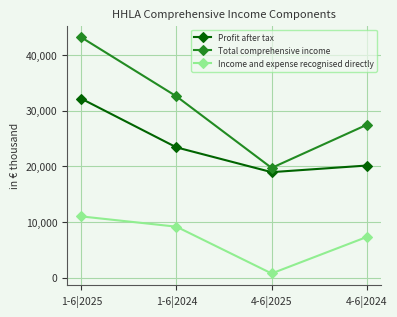

How many interior local valleys does the Profit after tax series have?

1